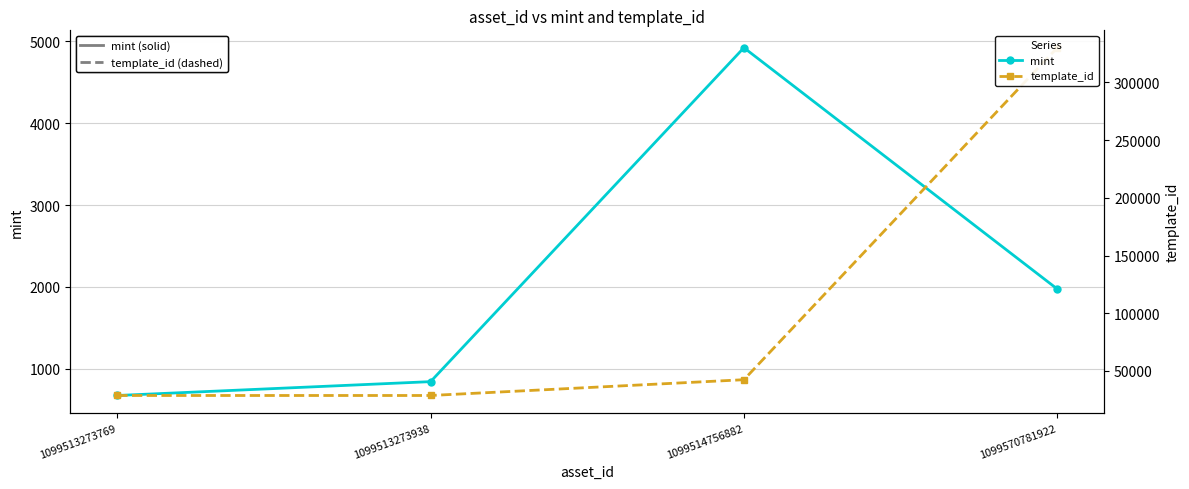

Which series changed the most between 1099513273938 and 1099514756882?

template_id